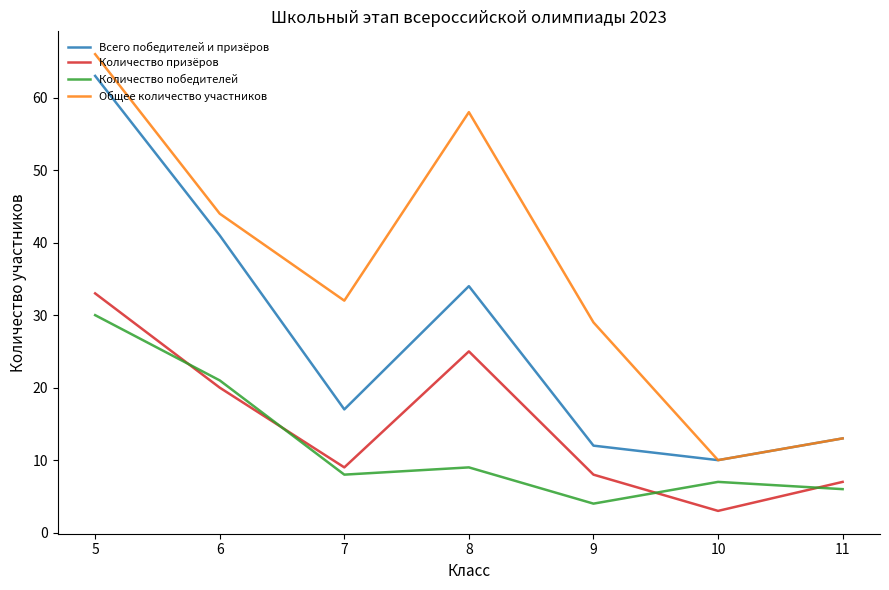

At which label is Количество призёров closest to 18?

6